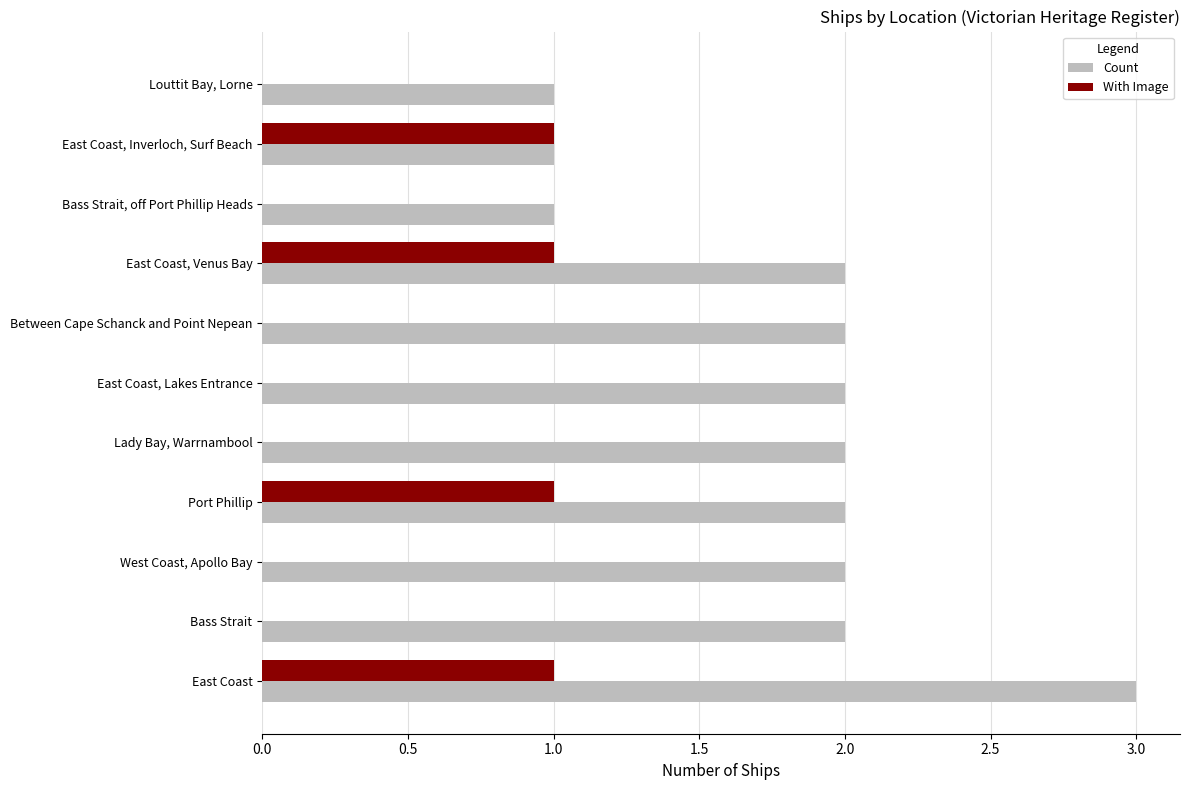

True or false: Count has a value of 1 at Port Phillip.

False